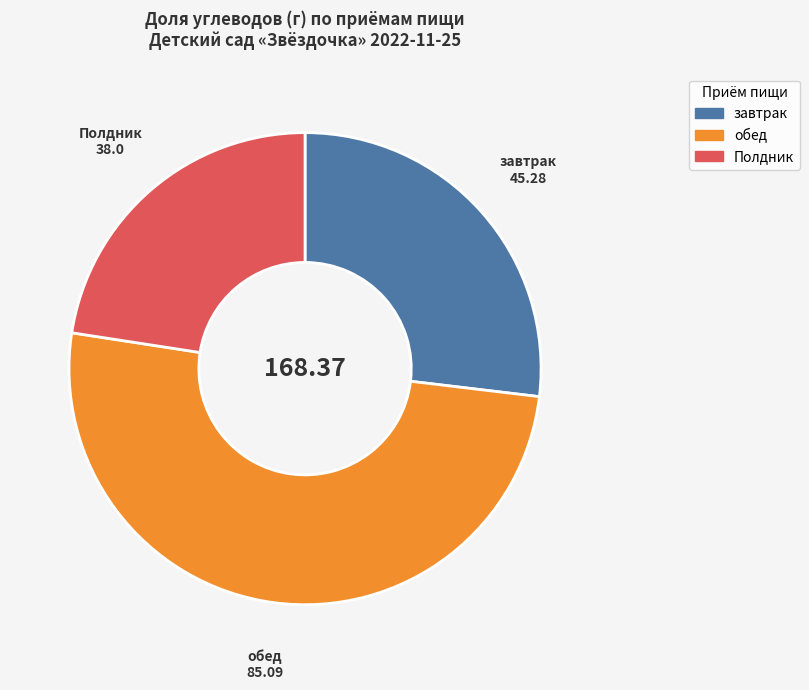

Approximately how many times larger is the value at обед compared to Полдник?

2.2